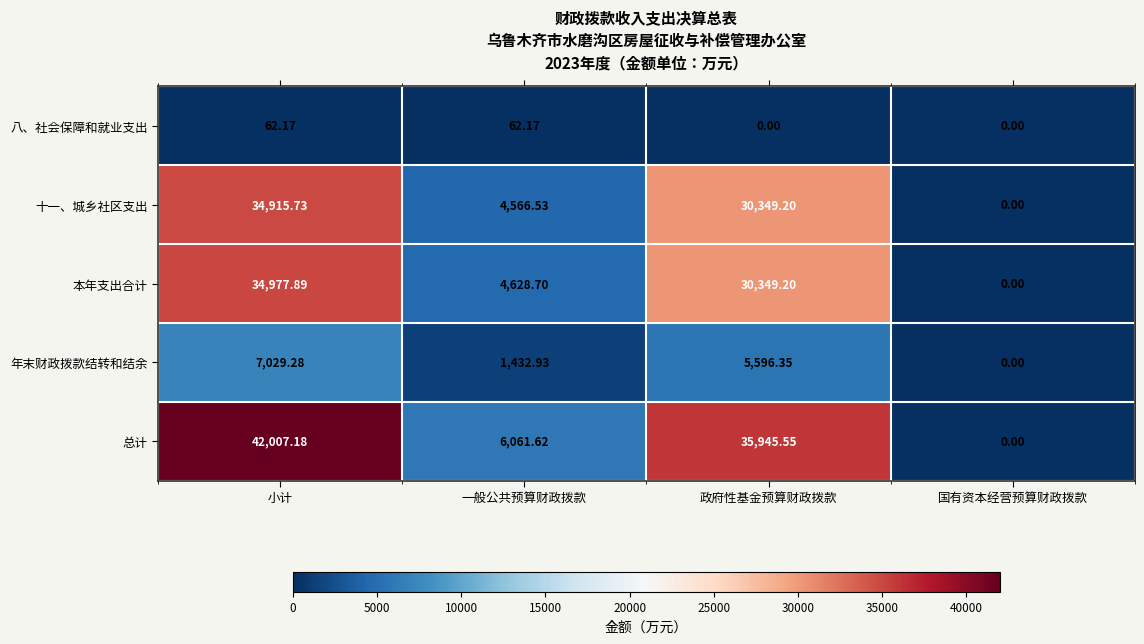

Is the value of 总计 at 政府性基金预算财政拨款 greater than the value of 十一、城乡社区支出 at 一般公共预算财政拨款?

Yes